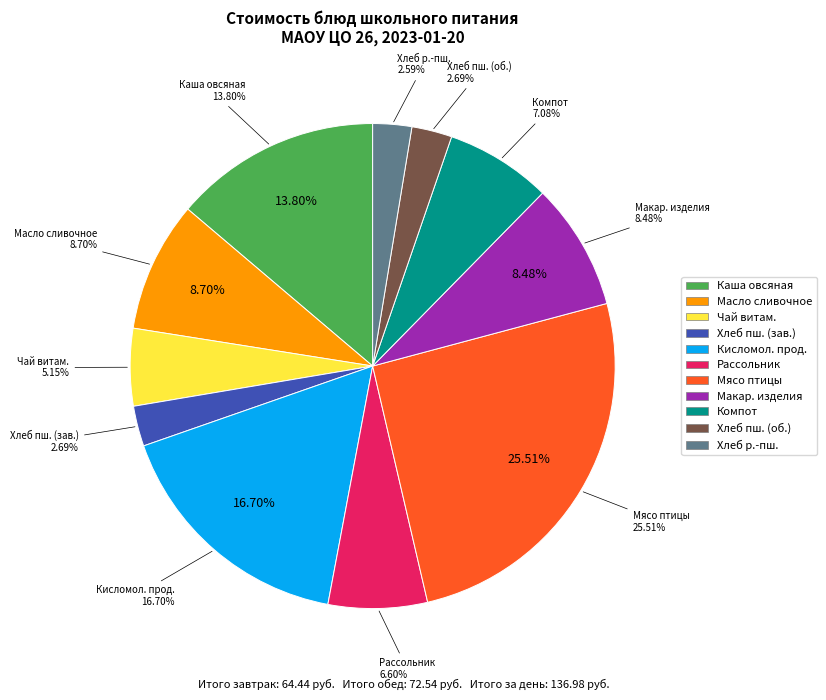

What is the smallest slice in the pie chart?

Хлеб ржано-пшеничный